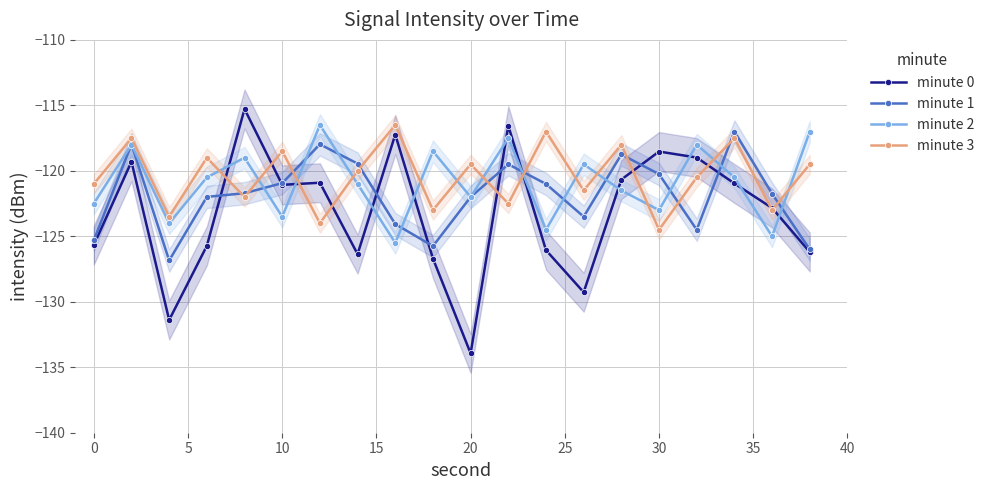

True or false: minute 1 has more than 1 points higher than both neighbors.

True